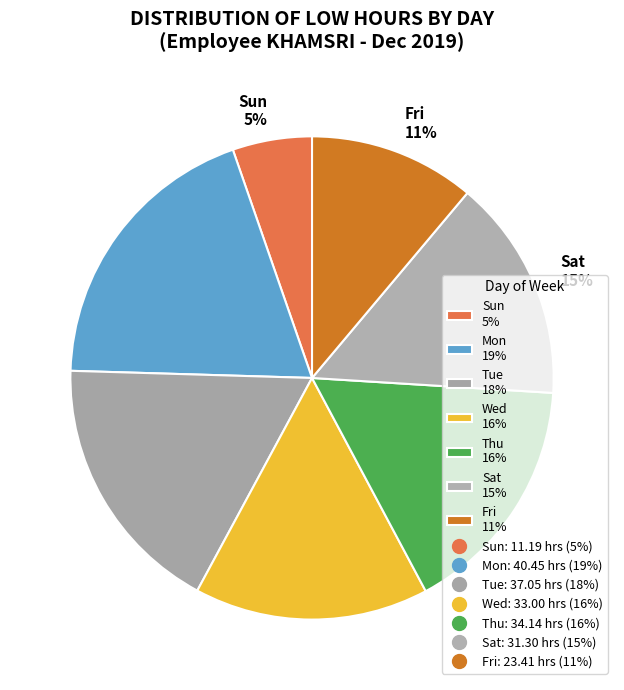

Is there any slice that represents more than half of the pie?

No